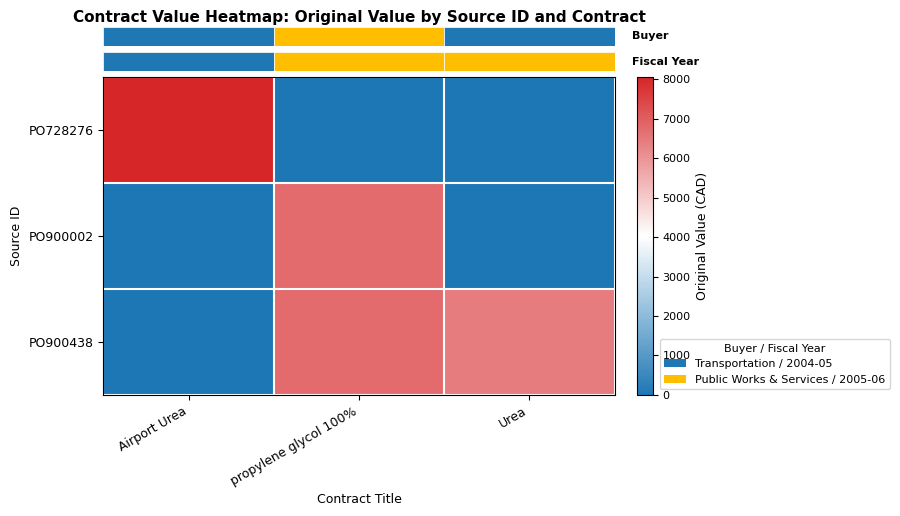

Which series has the largest range (max minus min)?

row_0